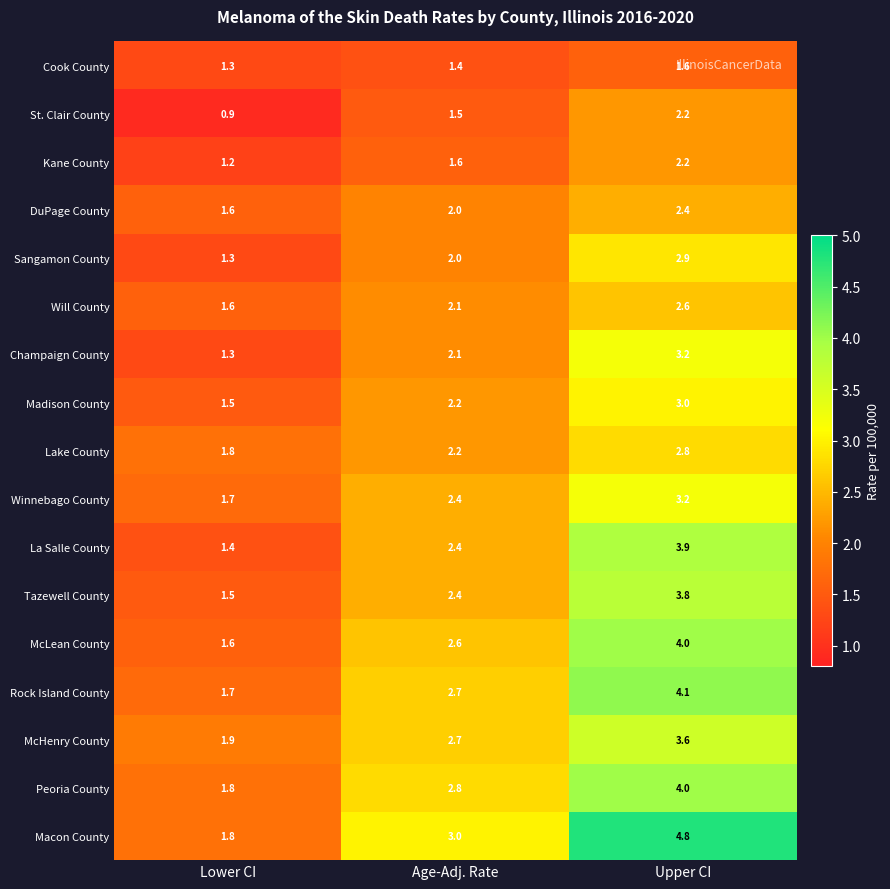

What value does the St. Clair County series have at Upper CI?

2.2